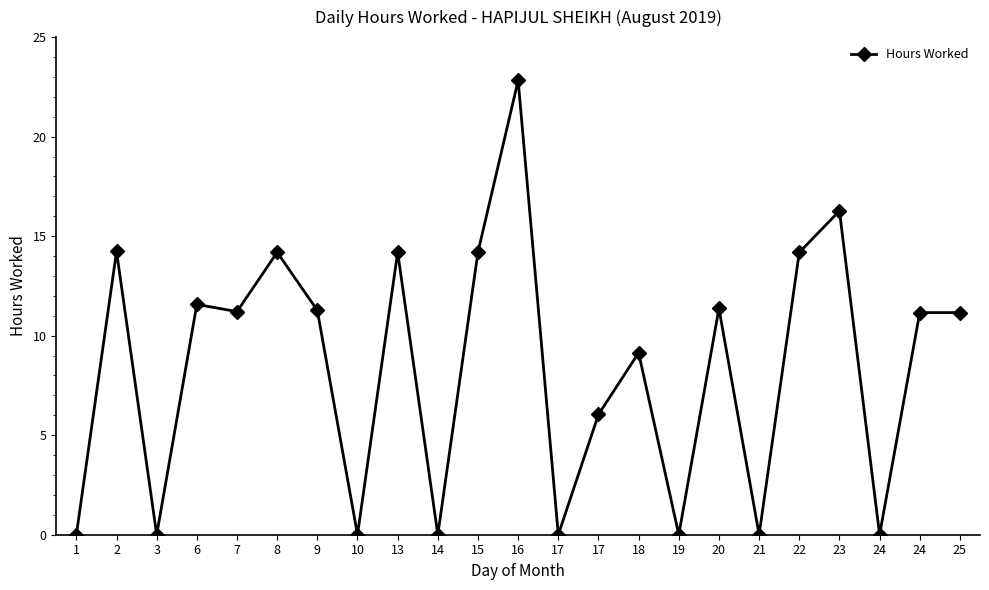

What is the sum of all values?

193.0